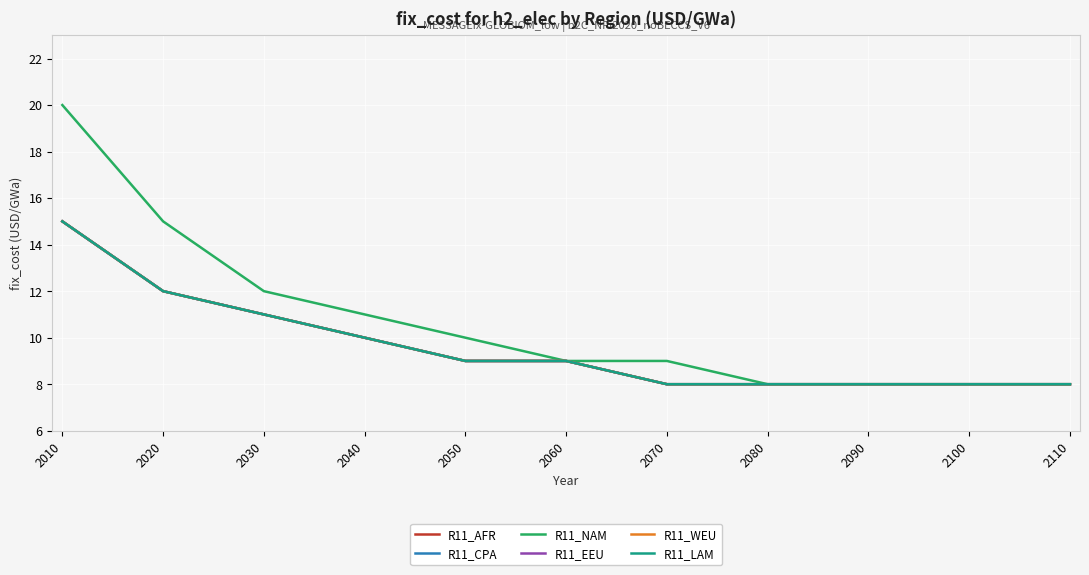

Does the chart display data point markers on the line(s)?

No